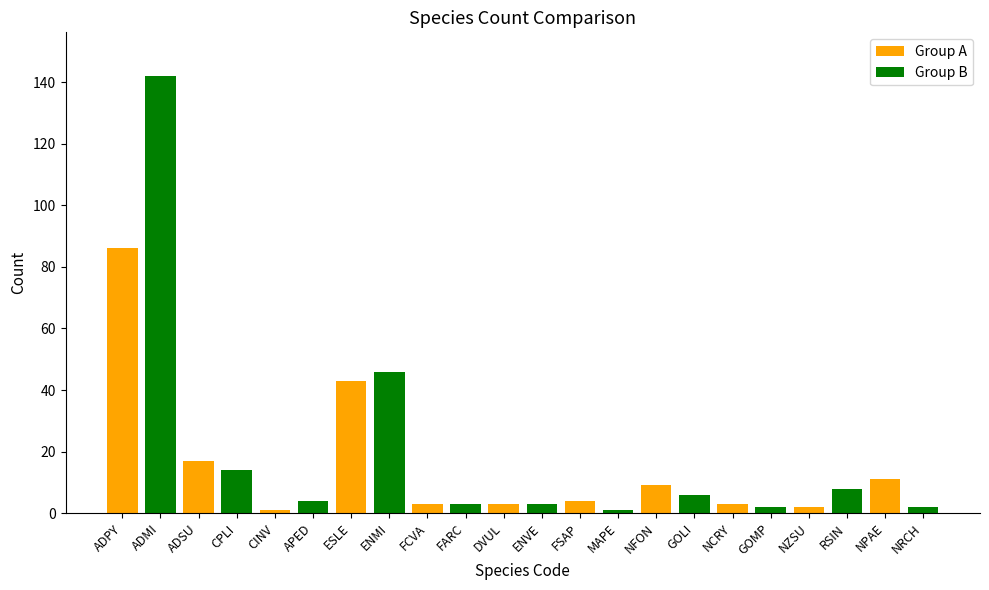

Reading right to left, extract all data points from this chart.

2	11	8	2	2	3	6	9	1	4	3	3	3	3	46	43	4	1	14	17	142	86